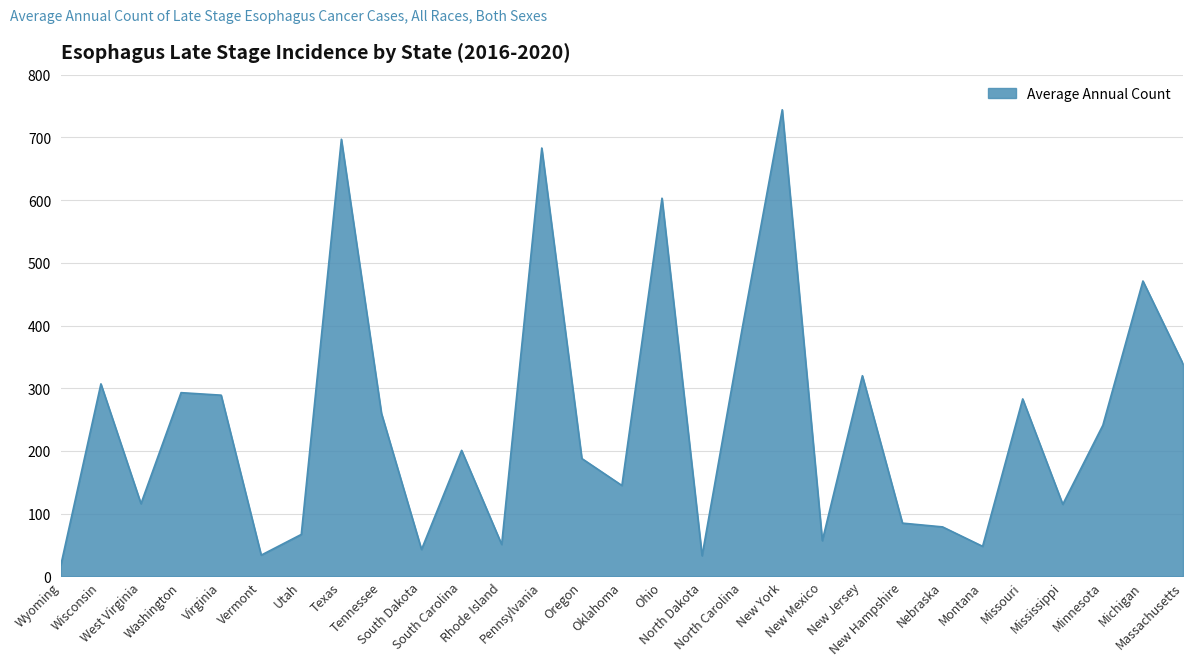

What is the smallest value displayed?

18